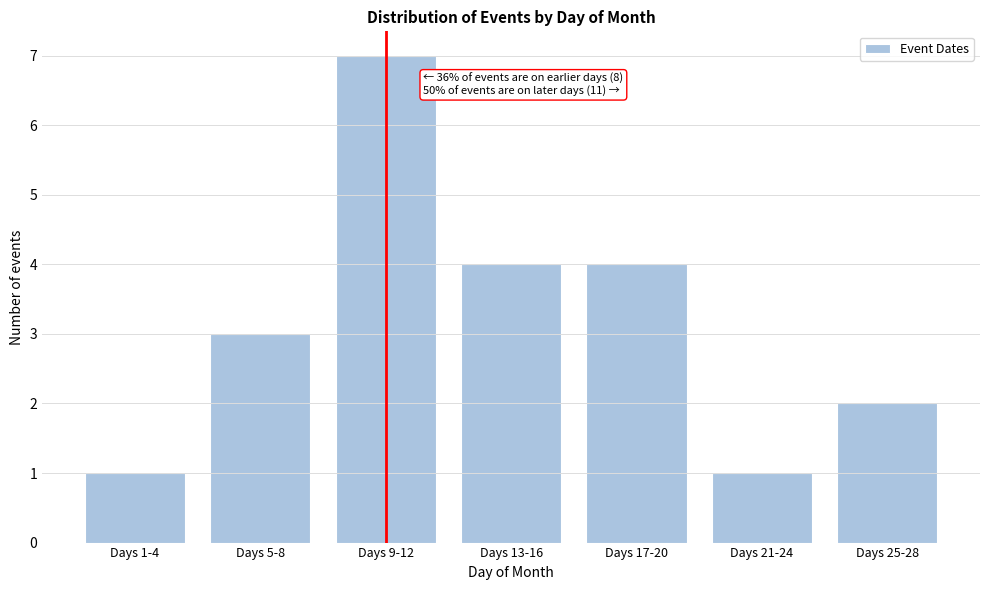

Reading right to left, list all the values displayed in this chart.

Days 25-28=2	Days 21-24=1	Days 17-20=4	Days 13-16=4	Days 9-12=7	Days 5-8=3	Days 1-4=1